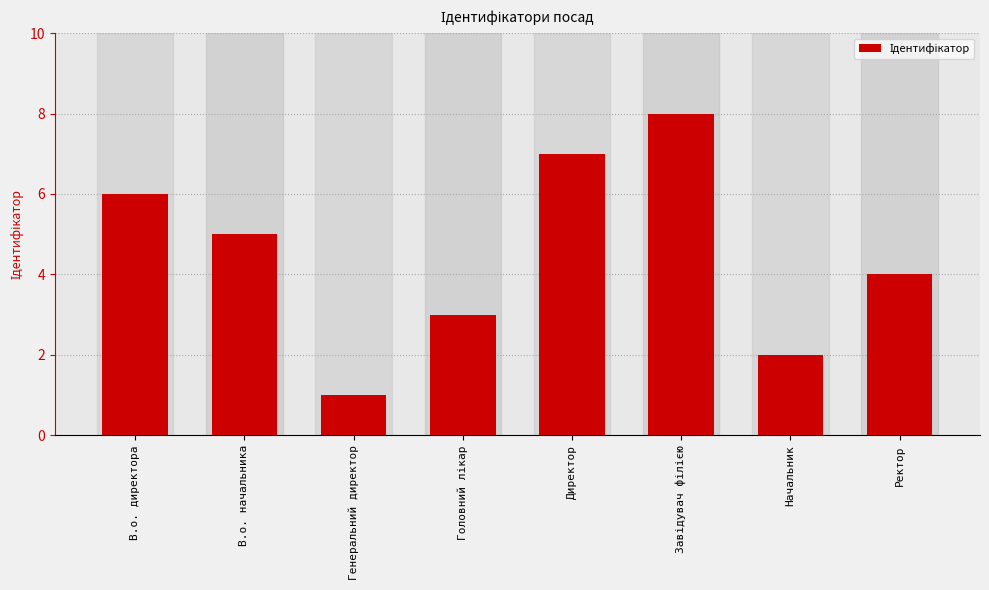

Reading left to right, extract all data points from this chart.

6	5	1	3	7	8	2	4